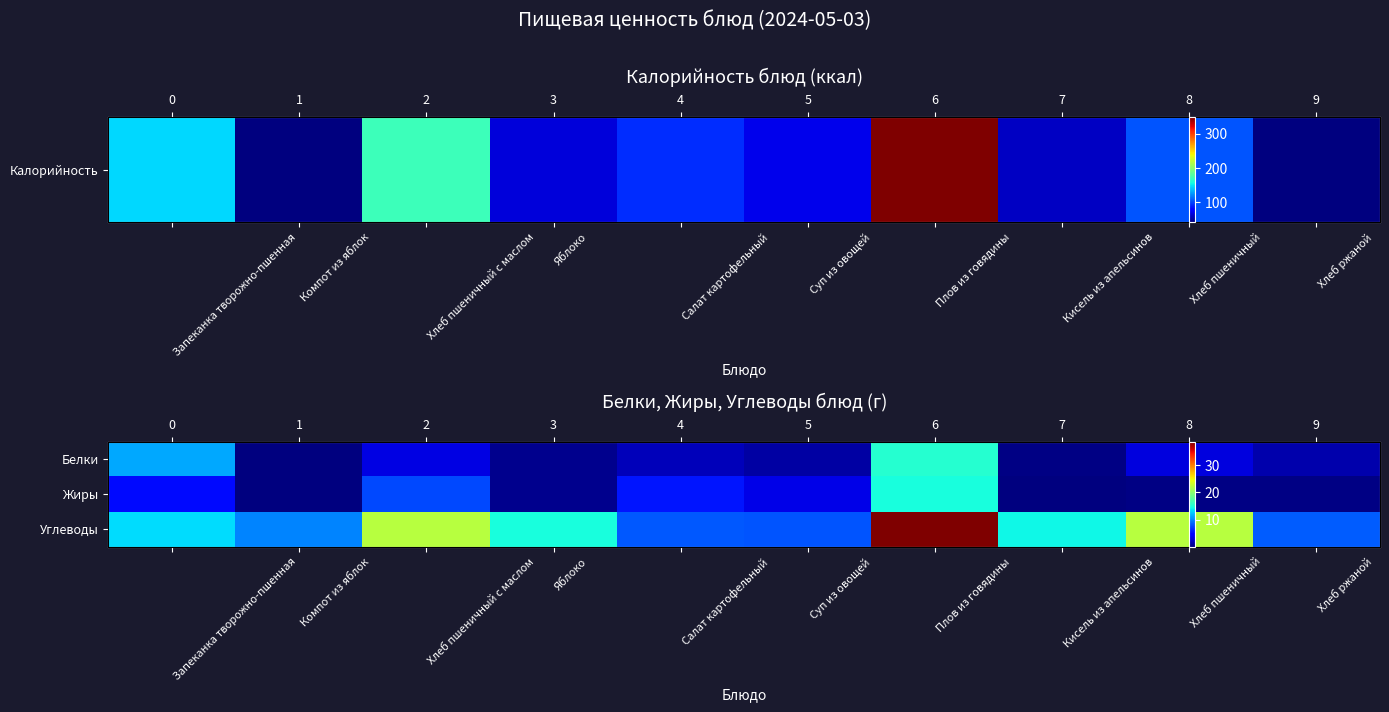

At how many categories does at least one series exceed 34?

1